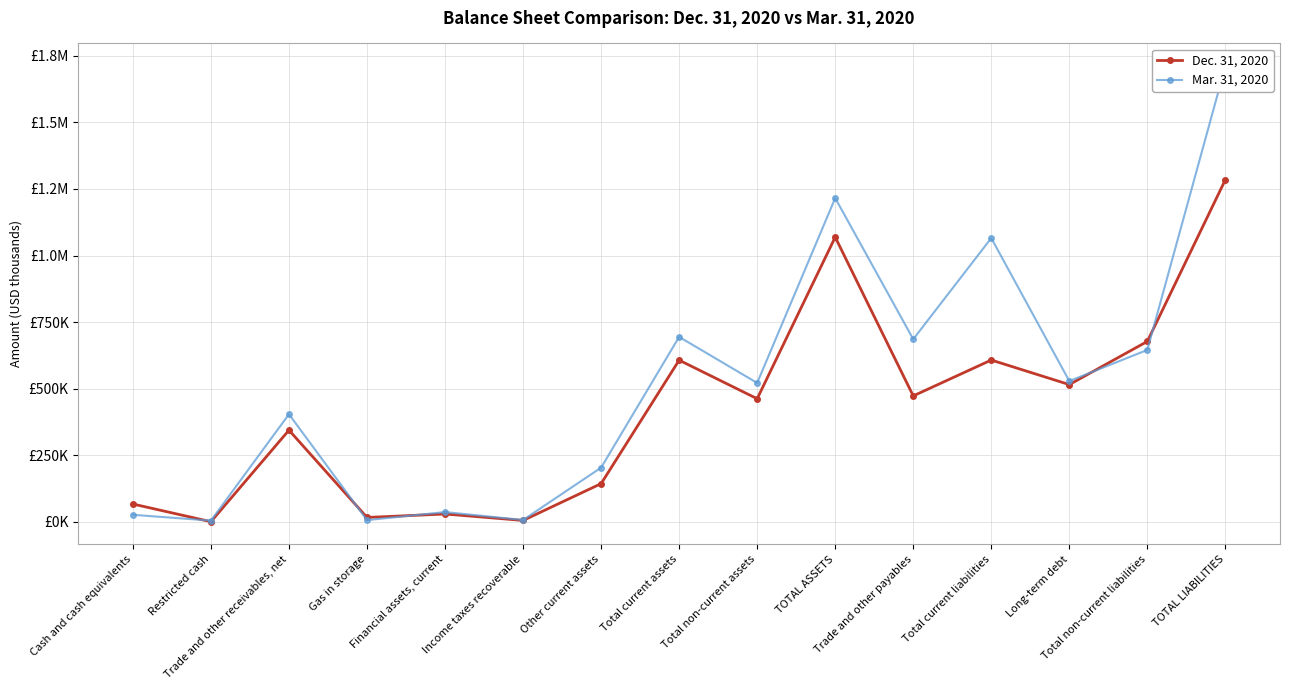

Reading left to right, list all the values displayed in this chart.

Dec. 31, 2020: Cash and cash equivalents=66635	Restricted cash=207	Trade and other receivables, net=344080	Gas in storage=16185	Financial assets, current=29196	Income taxes recoverable=4928	Other current assets=143145	Total current assets=606947	Total non-current assets=462095	TOTAL ASSETS=1069042	Trade and other payables=472763	Total current liabilities=607464	Long-term debt=515233	Total non-current liabilities=677421	TOTAL LIABILITIES=1284885
Mar. 31, 2020: Cash and cash equivalents=26093	Restricted cash=4326	Trade and other receivables, net=403907	Gas in storage=6177	Financial assets, current=36353	Income taxes recoverable=6641	Other current assets=203270	Total current assets=694378	Total non-current assets=521455	TOTAL ASSETS=1215833	Trade and other payables=685665	Total current liabilities=1065674	Long-term debt=528518	Total non-current liabilities=645447	TOTAL LIABILITIES=1711121